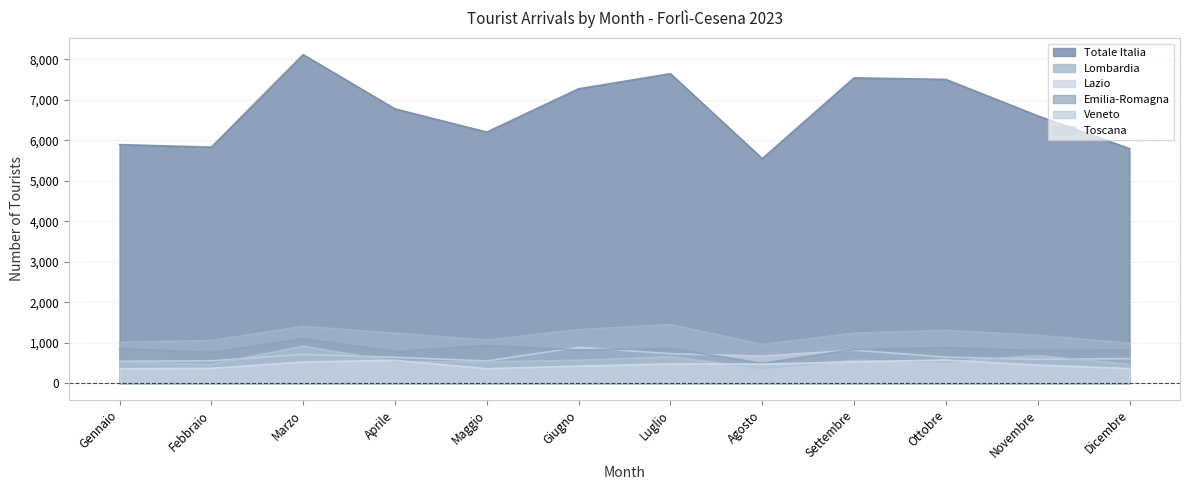

Does the chart display data point markers on the line(s)?

No